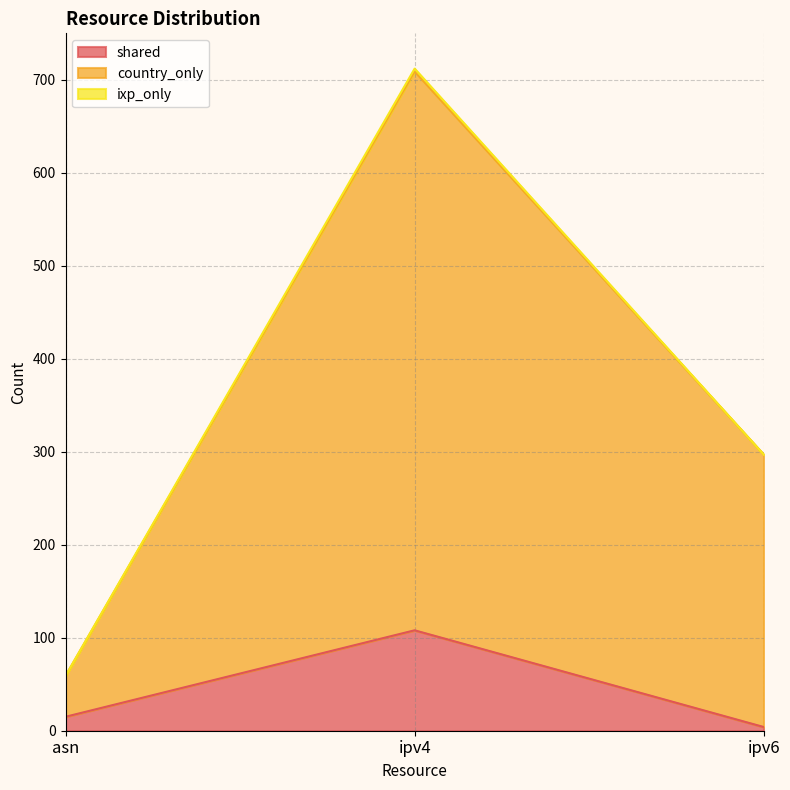

True or false: shared has a value of 7 at asn.

False